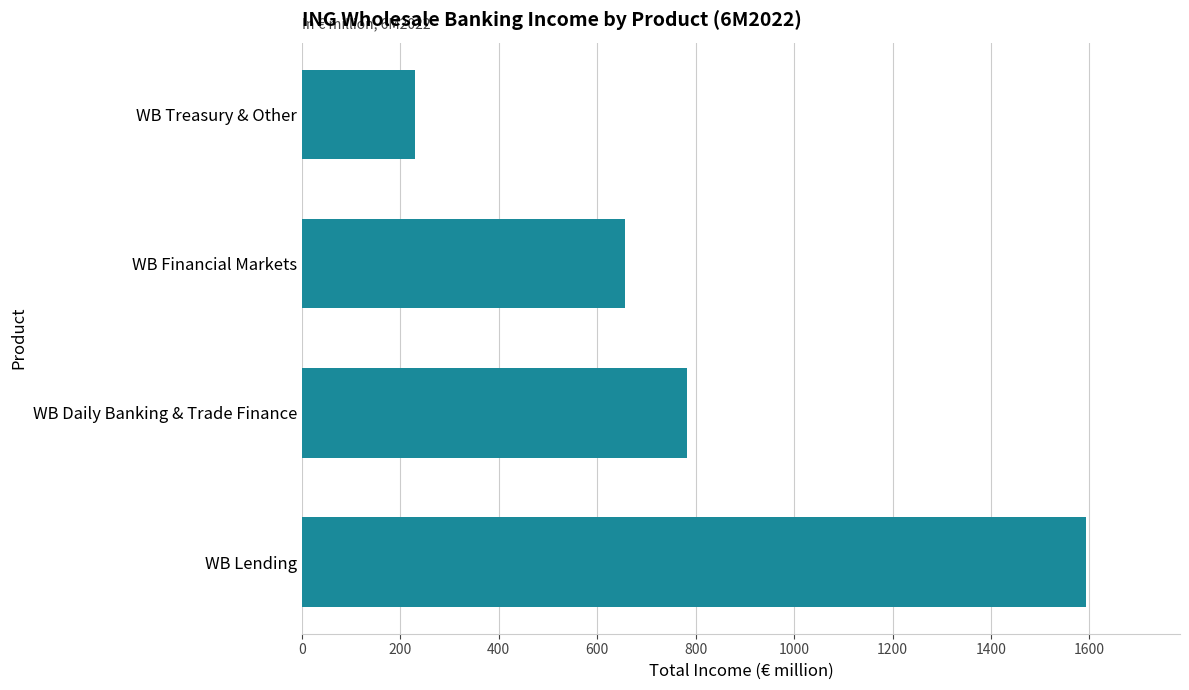

Reading bottom to top, what are all the values shown in this chart?

1592.9	781.7	657.5	230.4